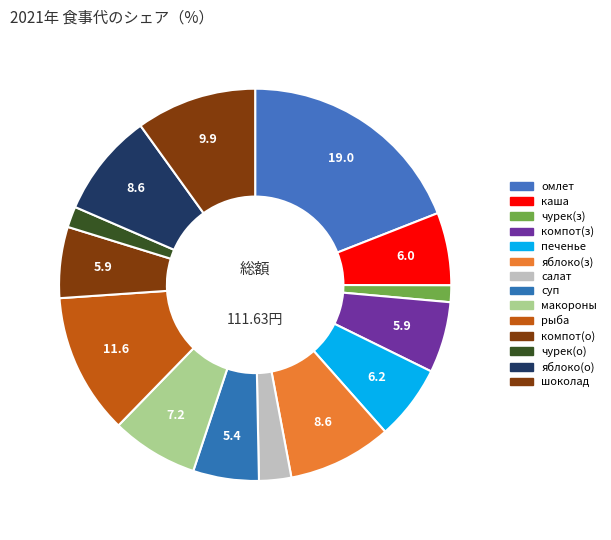

How many slices are in this pie chart?

14